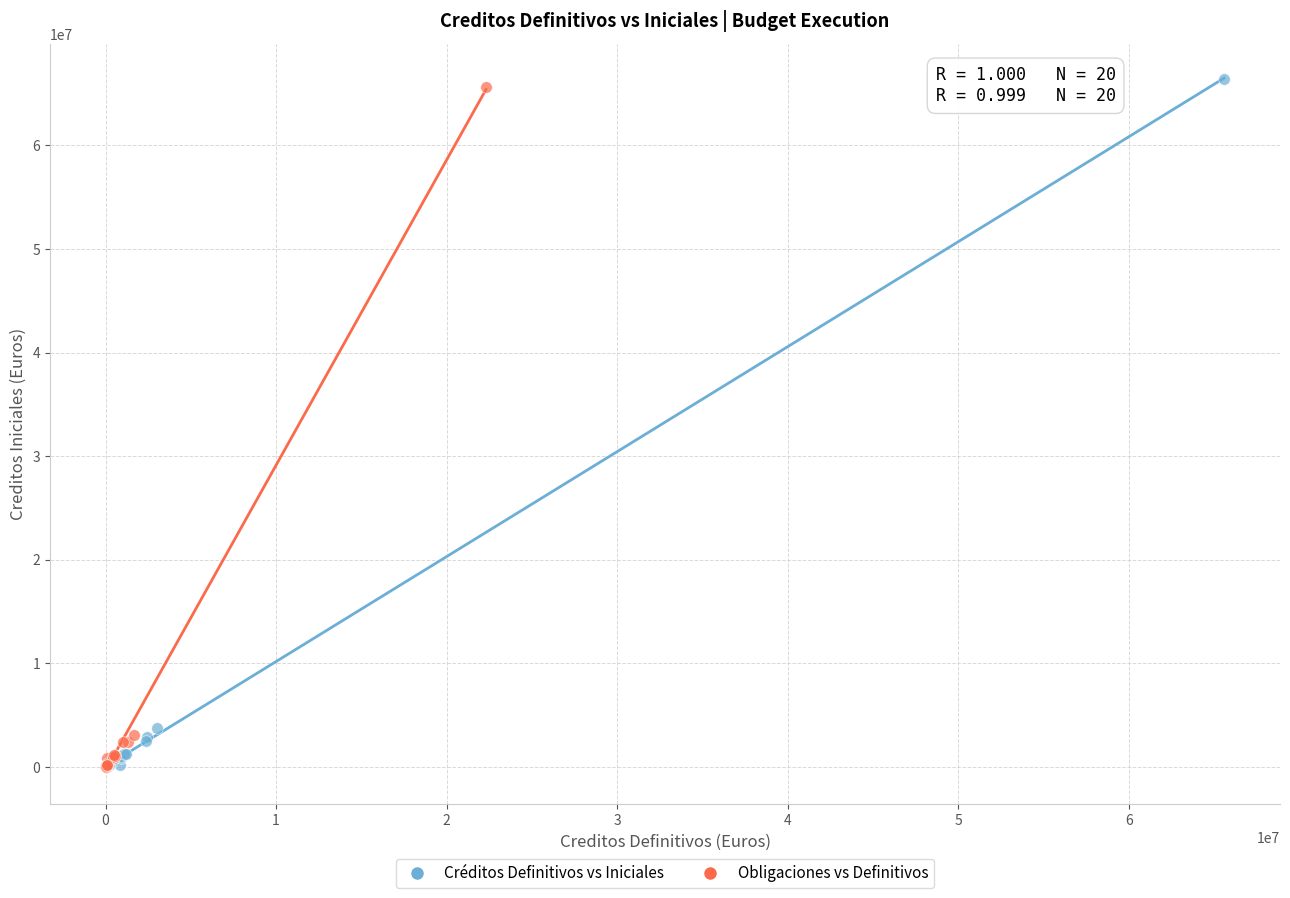

Which series has the largest Y range (max minus min)?

Créditos Definitivos vs Iniciales